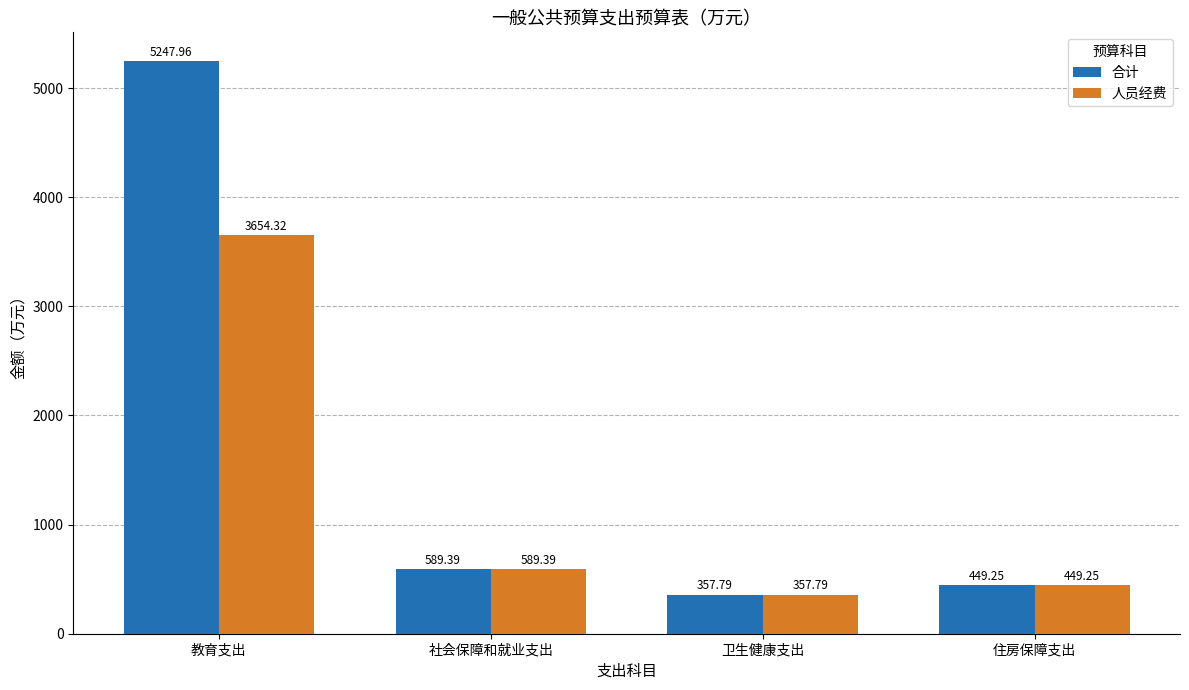

List the series in order of their peak value, highest first.

合计, 人员经费